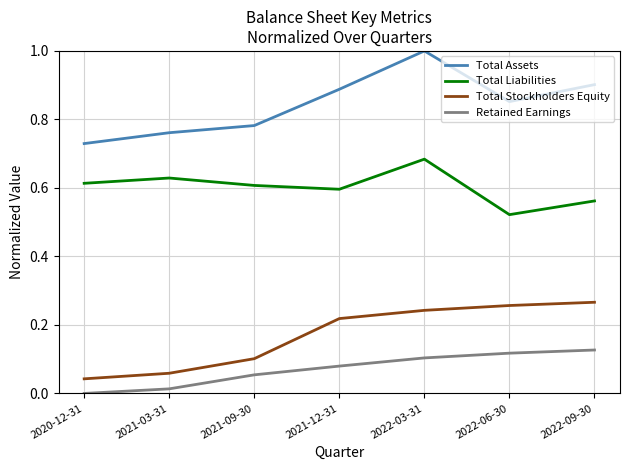

True or false: Total Stockholders Equity has a value of 0.1 at 2022-03-31.

False